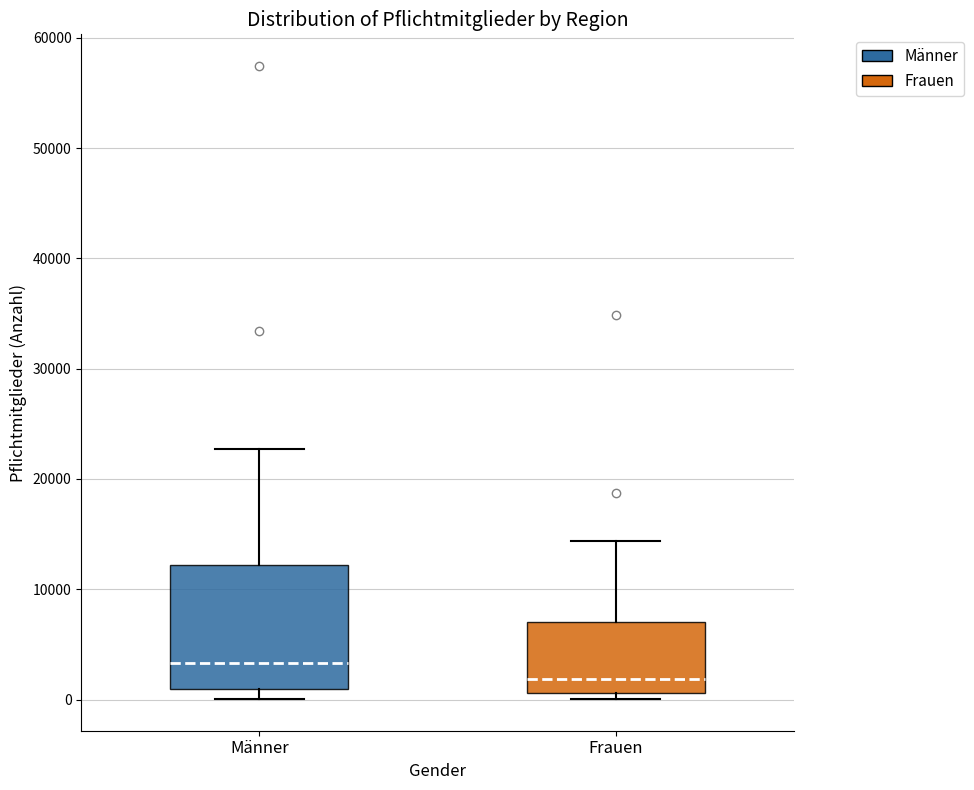

Which box is the tallest, from its lower edge to its upper edge?

Männer